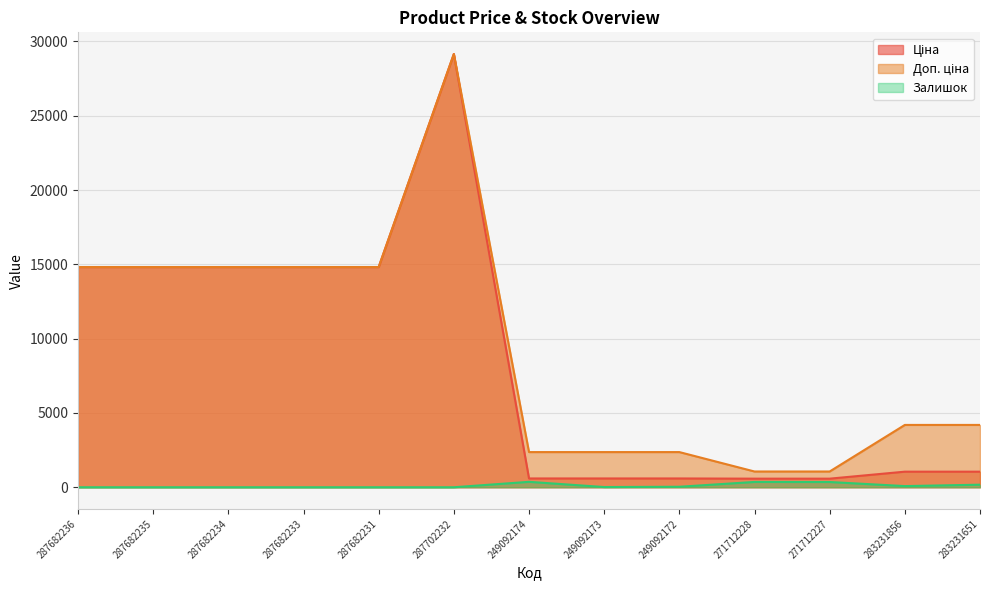

Where is Залишок nearest to the value 182?

283231651